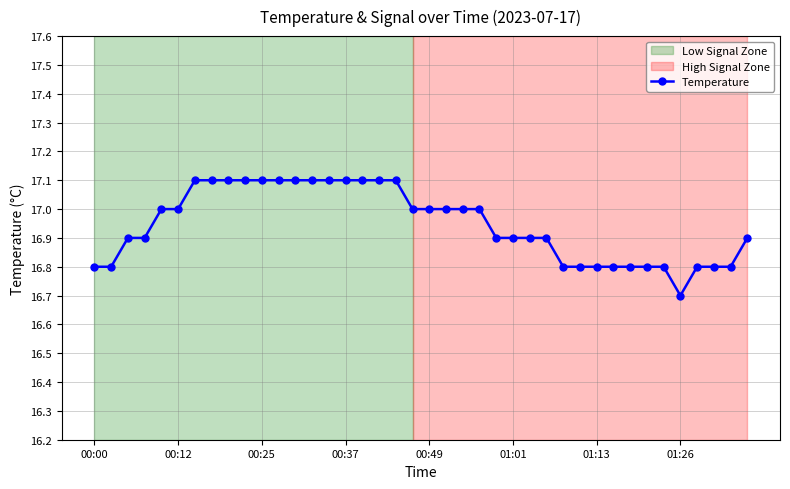

What is the highest value of the Temperature series?

17.1